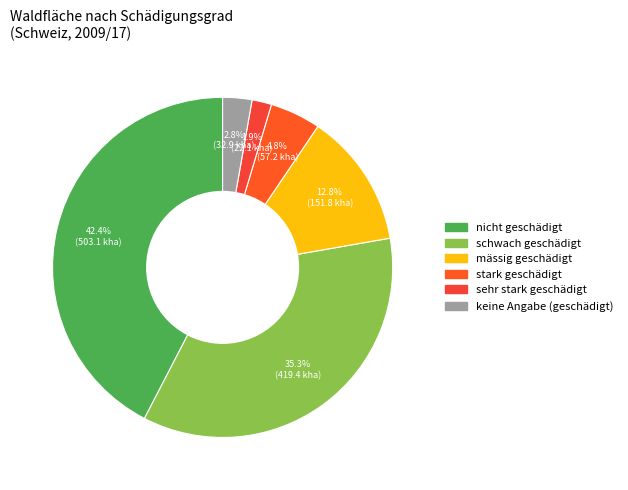

How many segments does this pie chart have?

6